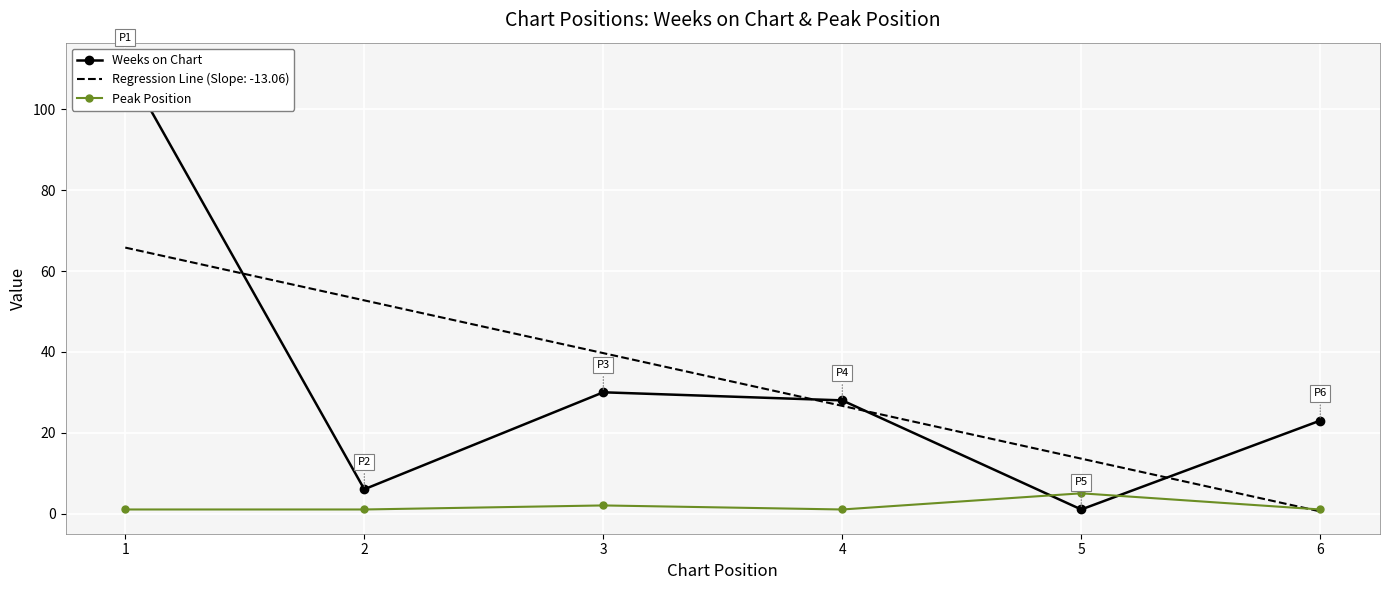

Which series has the largest range (max minus min)?

Weeks on Chart